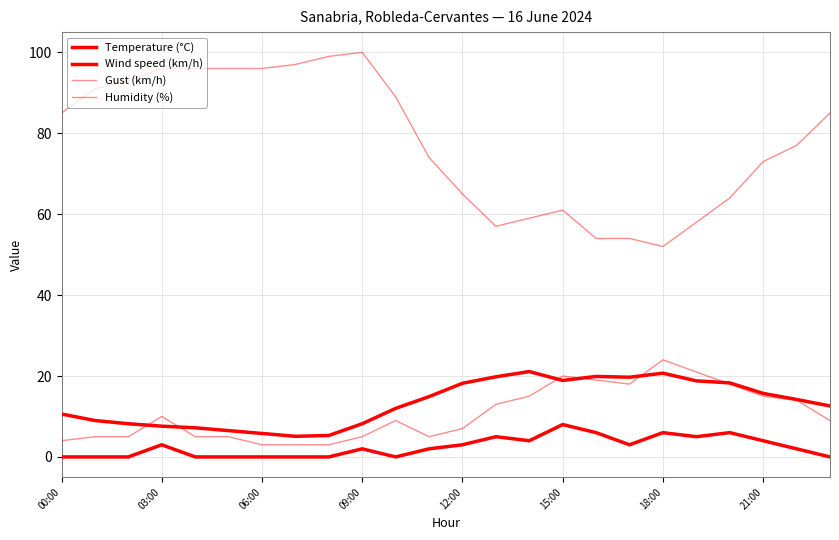

At which category is the sum across all series the highest?

03:00